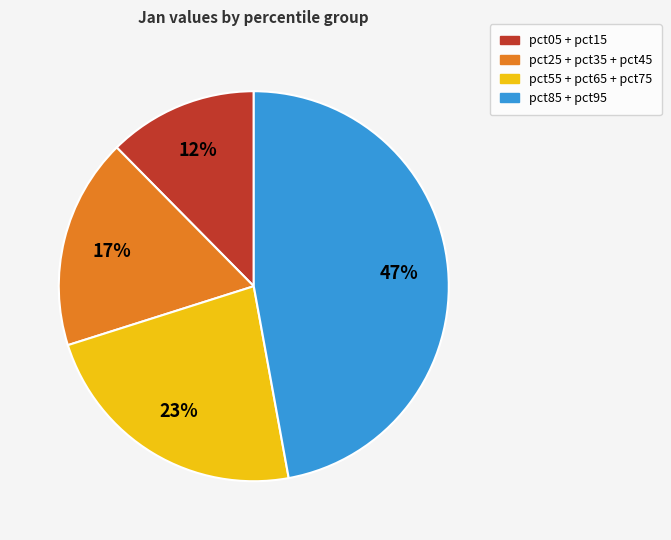

How many slices are in this pie chart?

4